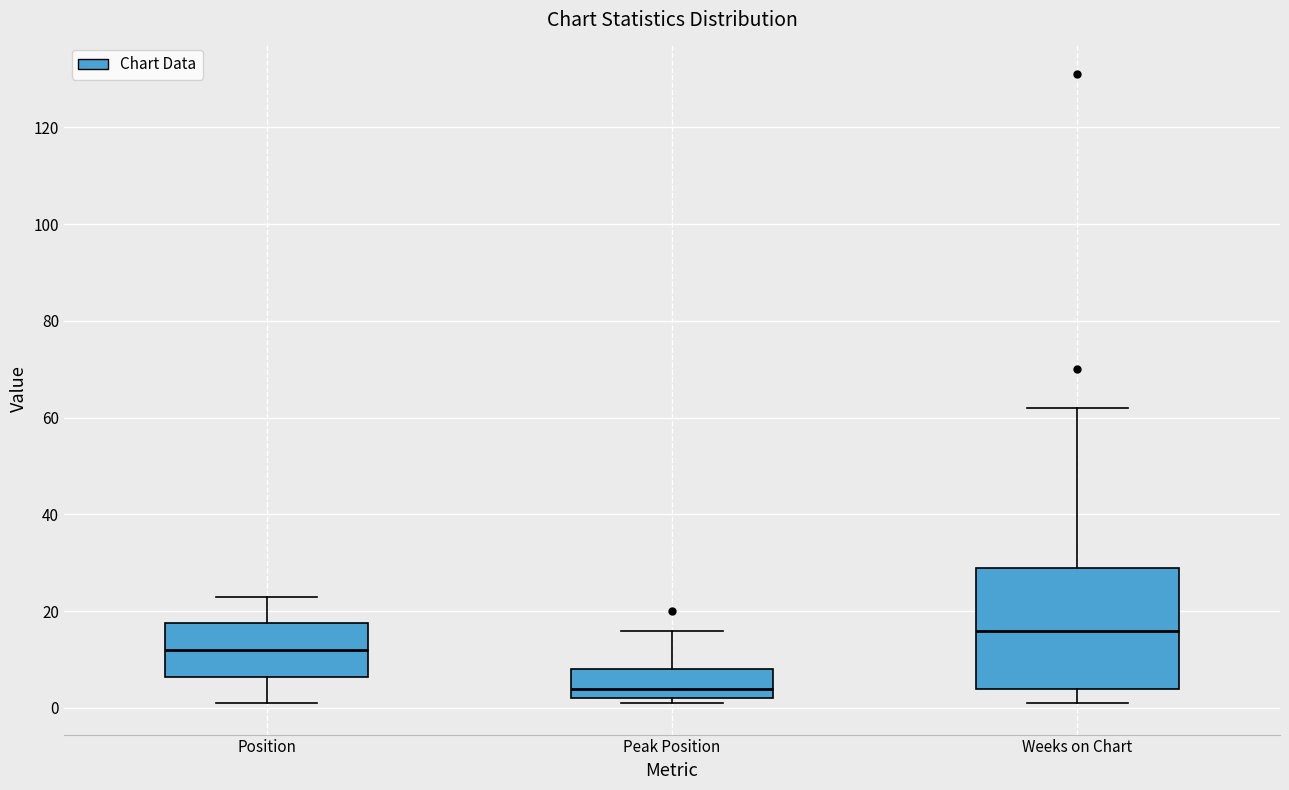

Where is the upper edge of the box for Position on the y-axis? The values are not printed on the chart, so give them approximately, as read against the axis.

18